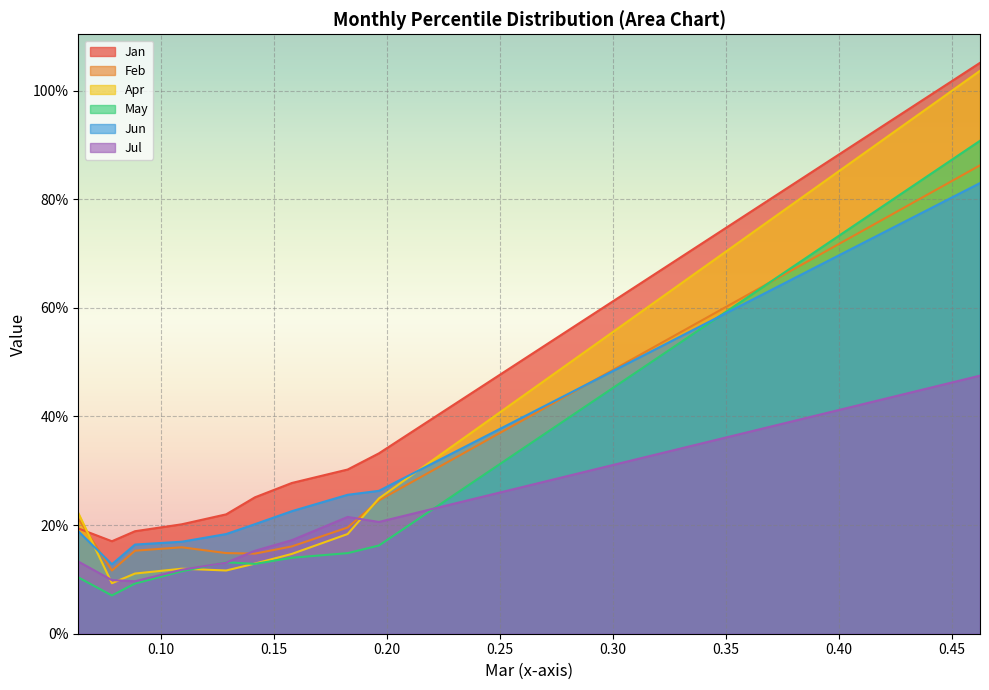

True or false: Apr and Feb intersect in this chart.

True